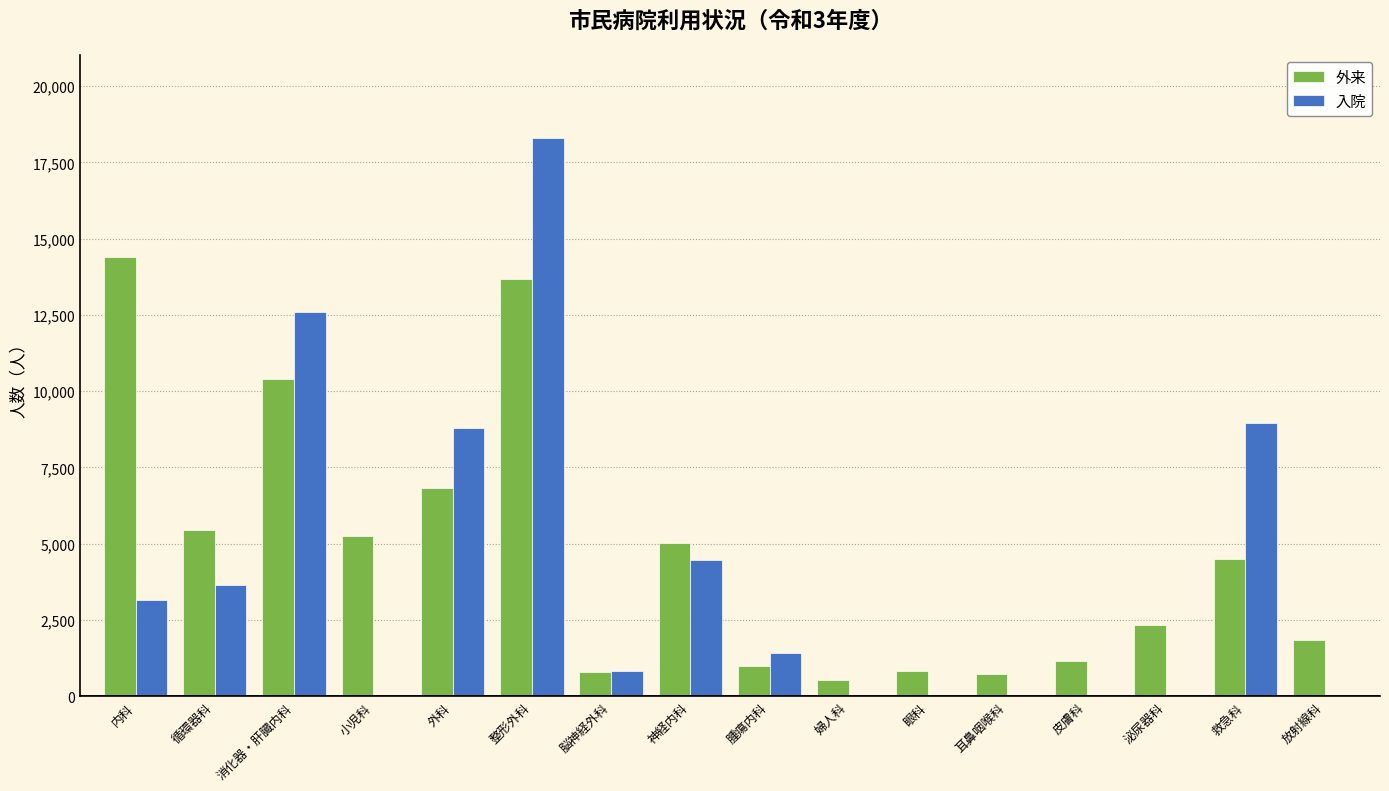

Which series changed the most between 小児科 and 泌尿器科?

外来